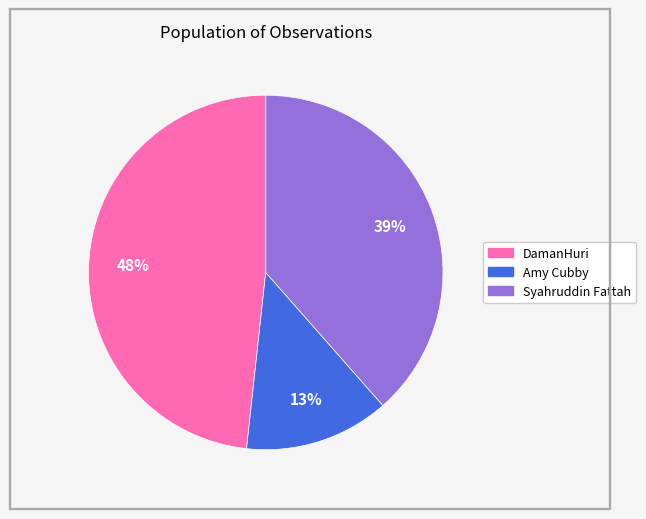

Which category has the smallest portion of the pie?

Amy Cubby